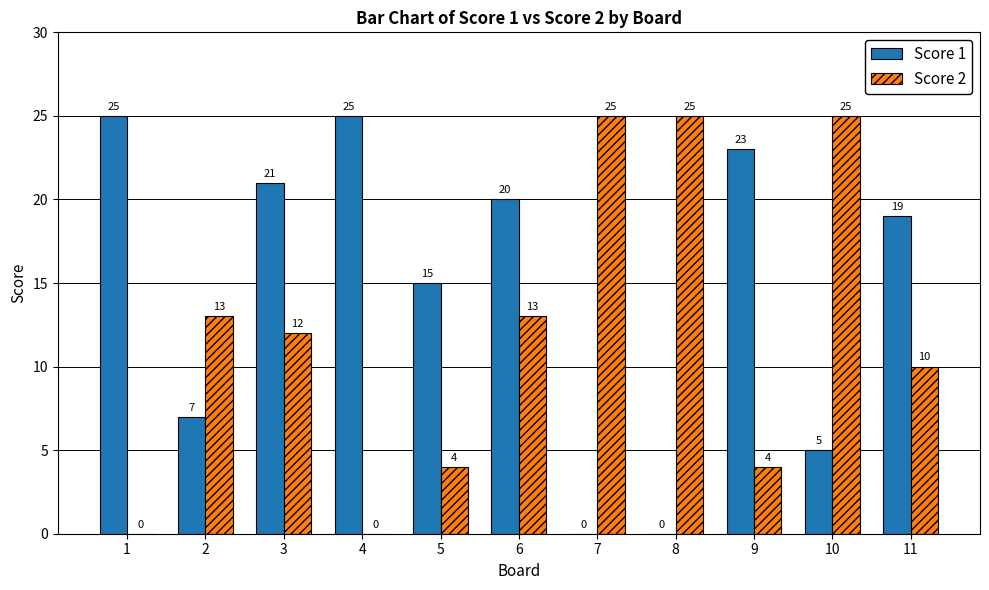

What is the maximum value for Score 2?

25